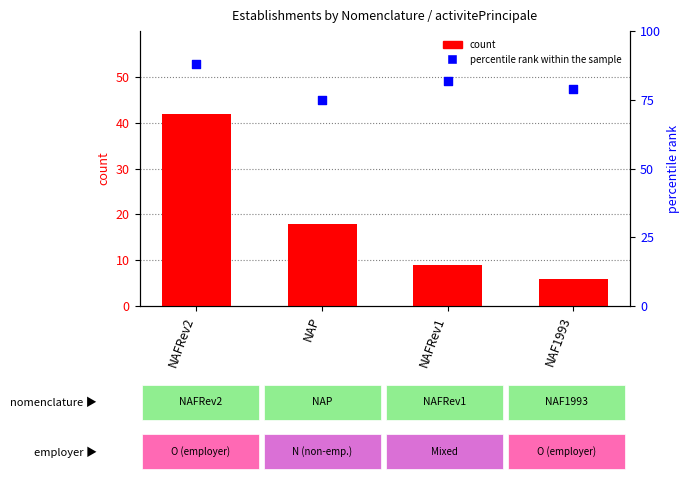

What is the total value across all series at NAF1993?

85